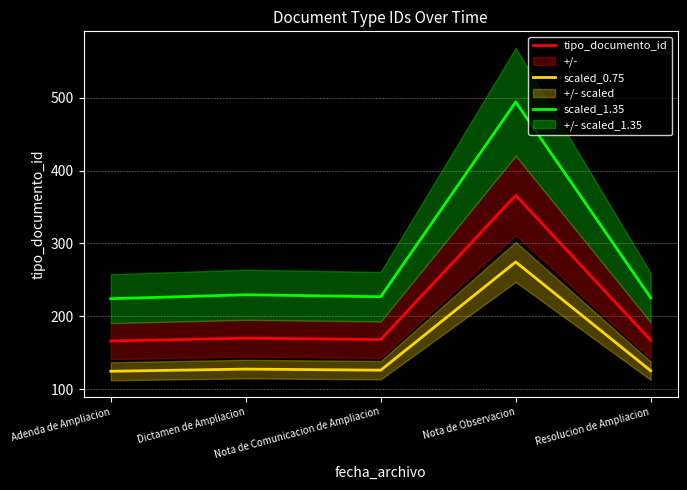

Which series has the largest range (max minus min)?

scaled_1.35